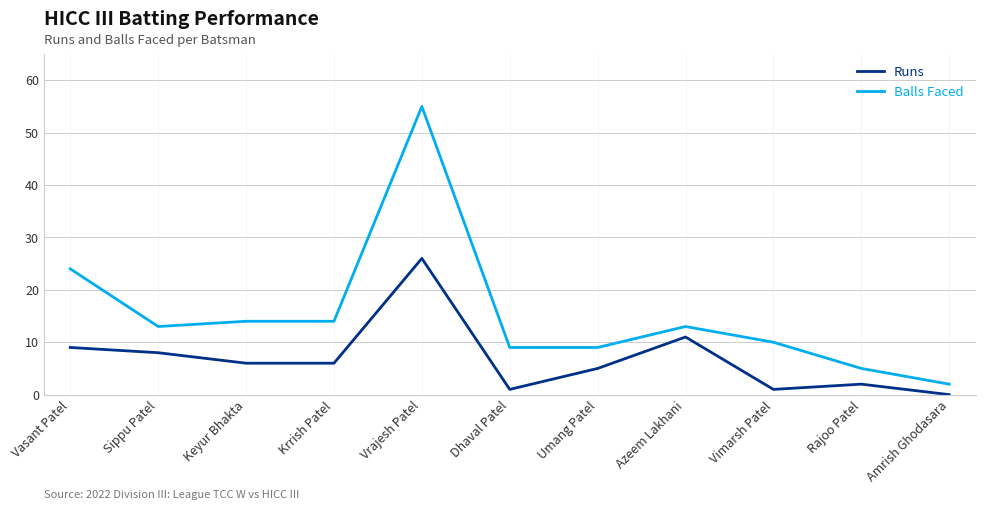

Count the number of data series in this chart.

2